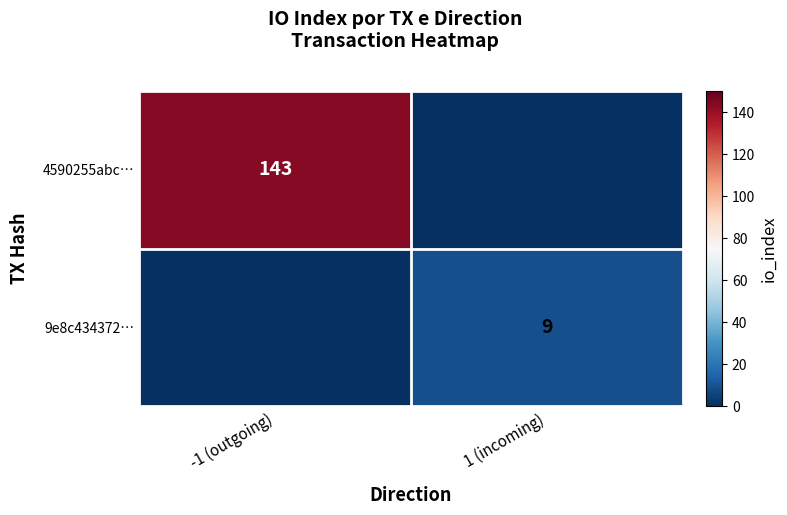

The 9e8c434372… series shows 9 at 1 (incoming). True or false?

True